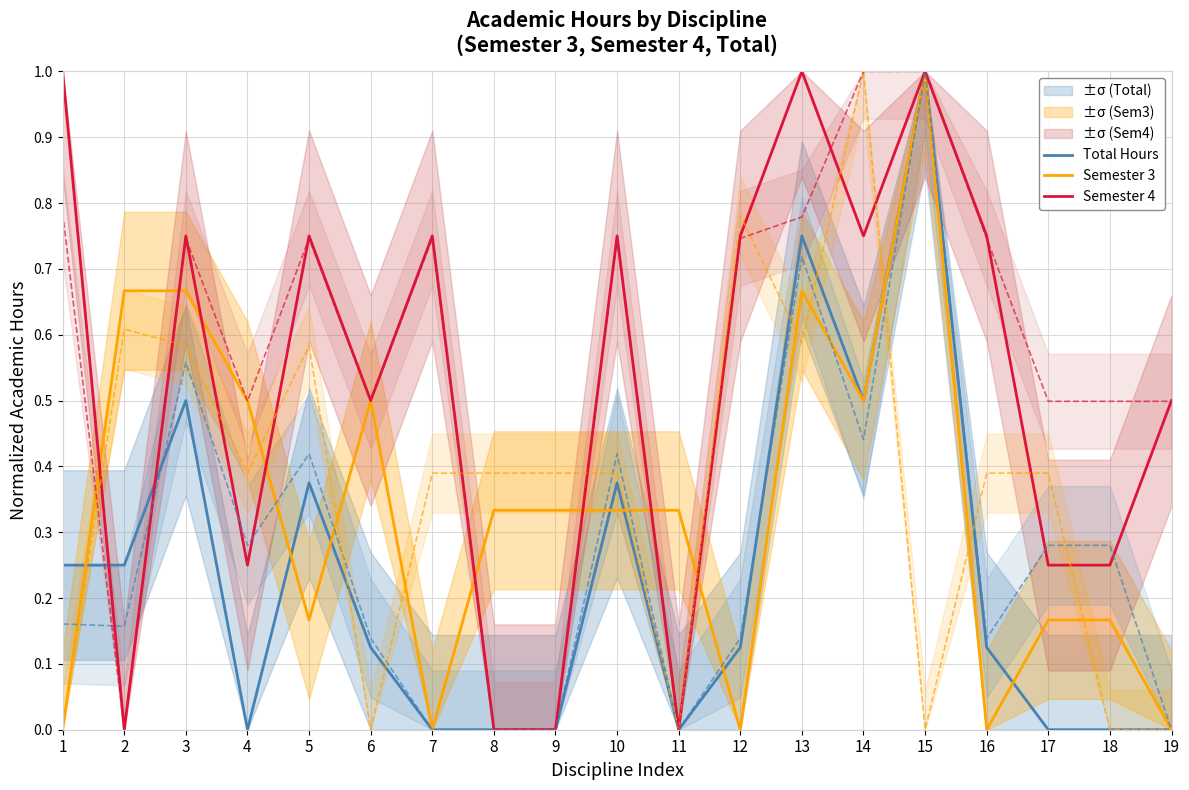

At which category is the sum across all series the highest?

15